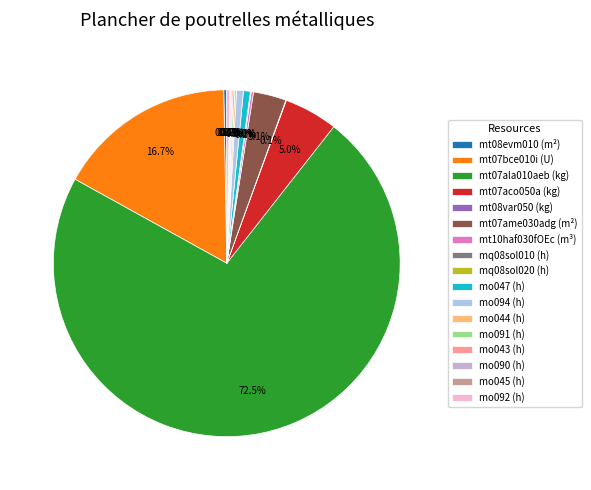

Combined, do mo047 (h) and mq08sol010 (h) account for over 50%?

No